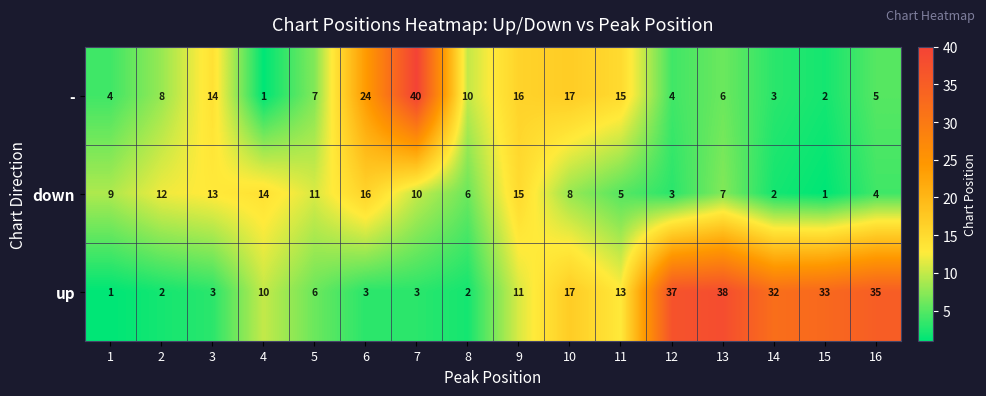

At which category is the sum across all series the highest?

7